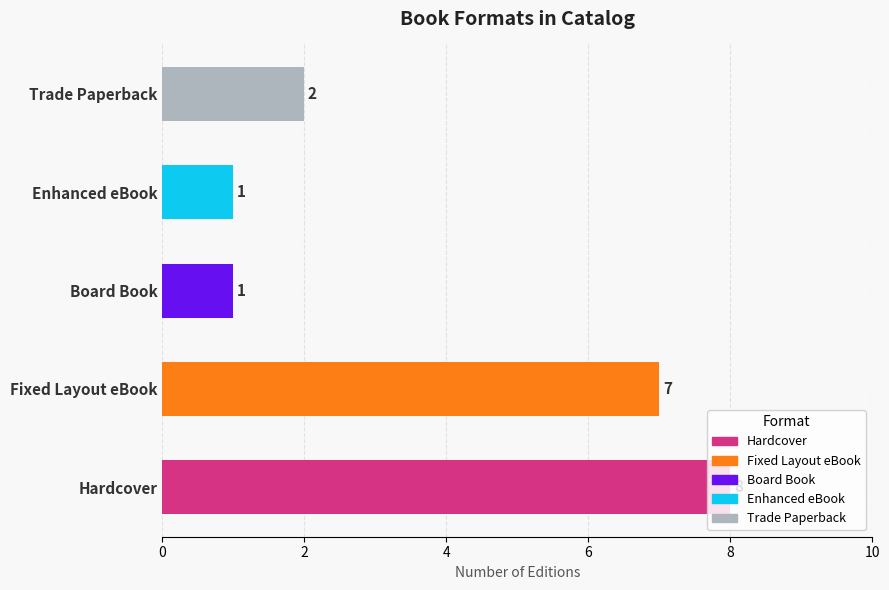

Are the bars grouped side by side (vs. stacked)?

No